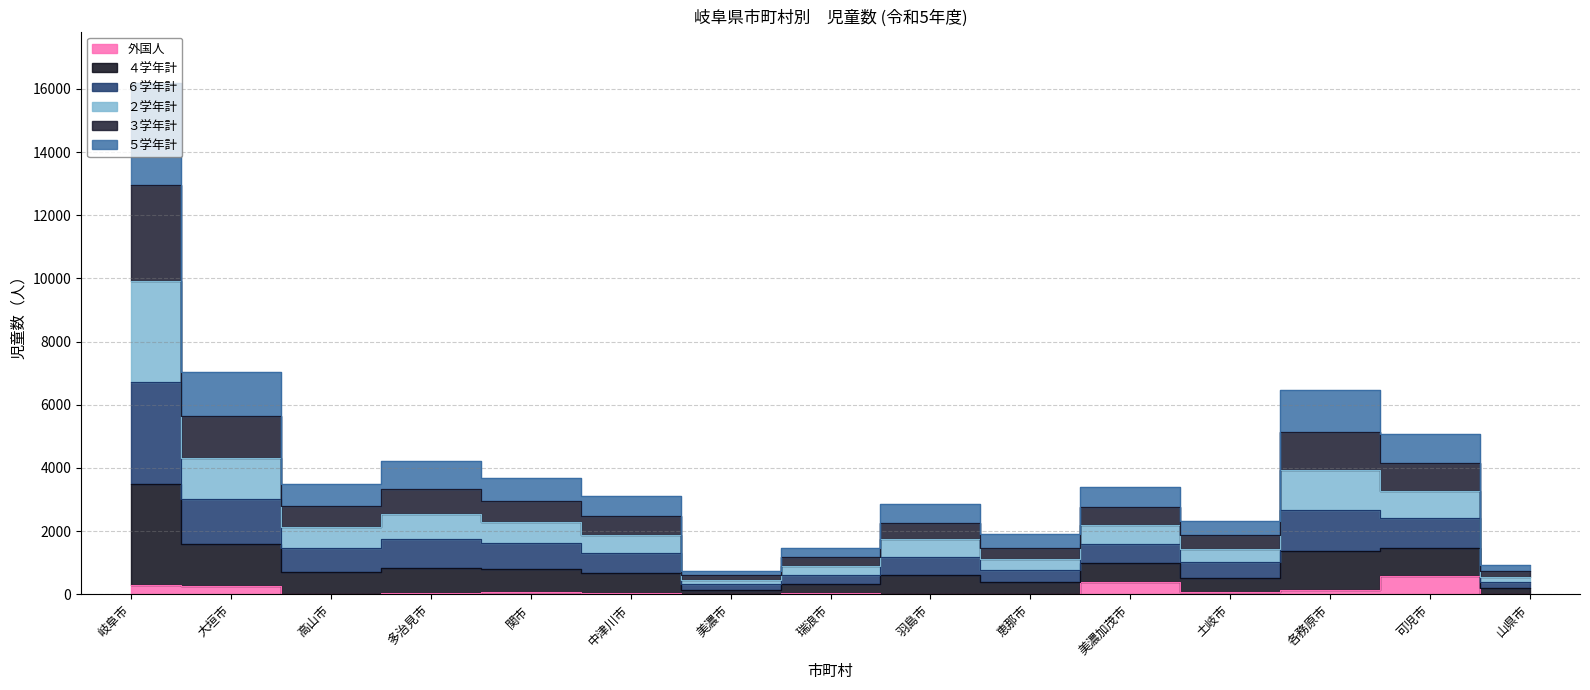

In ３学年計, how many points are higher than both neighbors (excluding endpoints)?

4